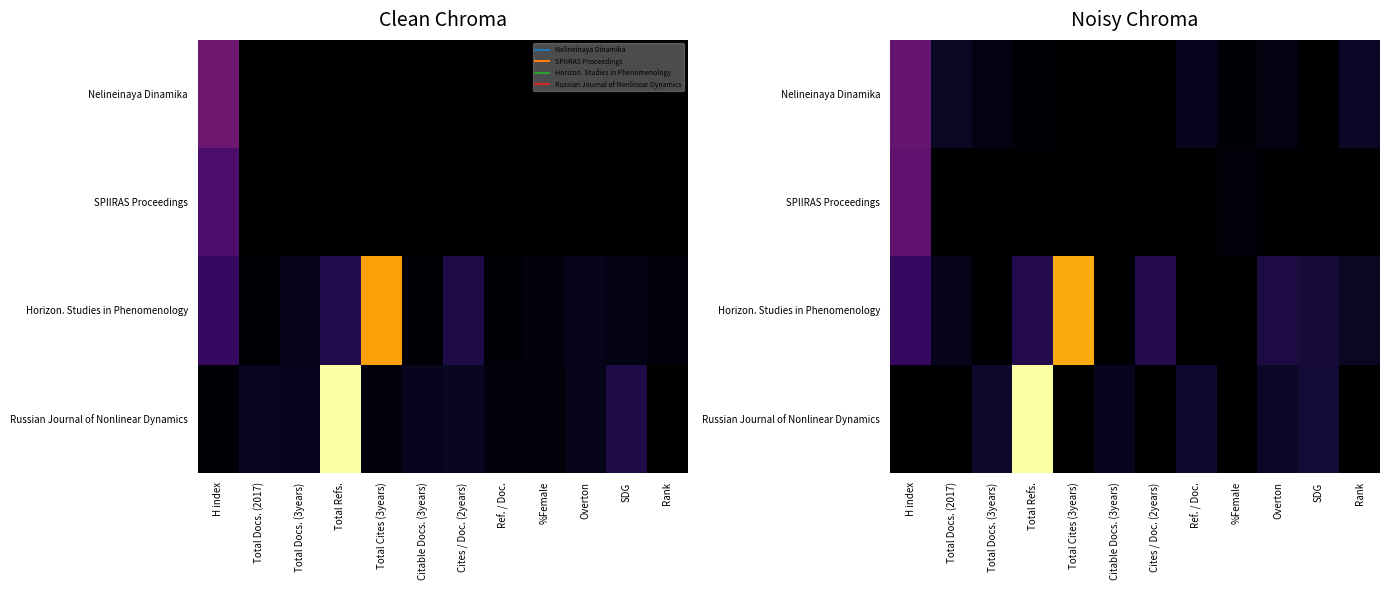

At which category is the sum across all series the highest?

Total Refs.